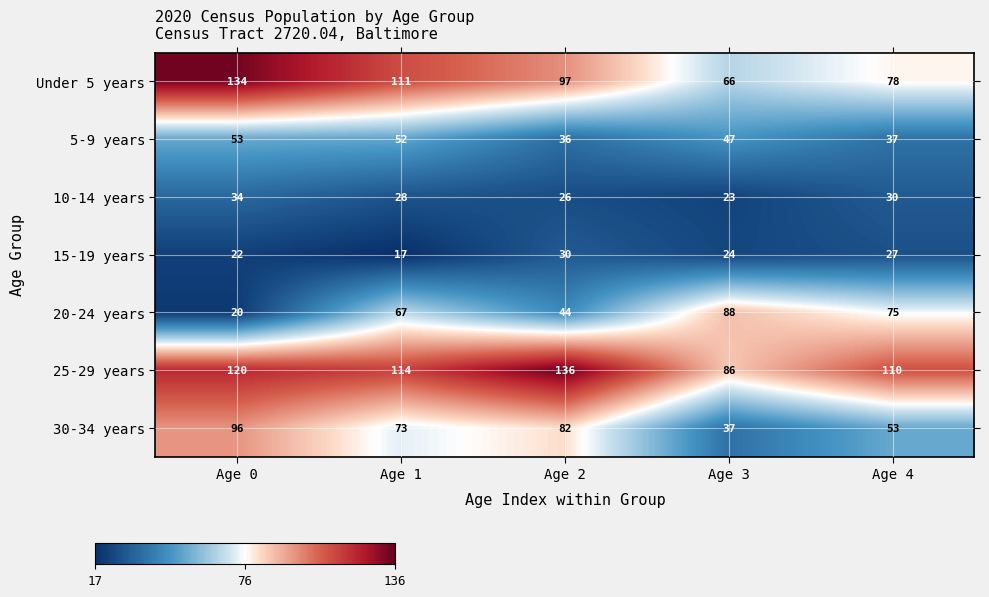

What is the difference between the highest and lowest values at Age 2?

110